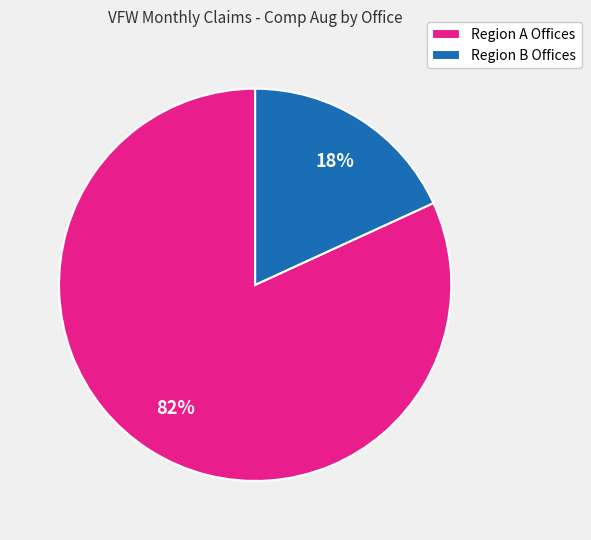

Is there a majority slice in this chart?

Yes